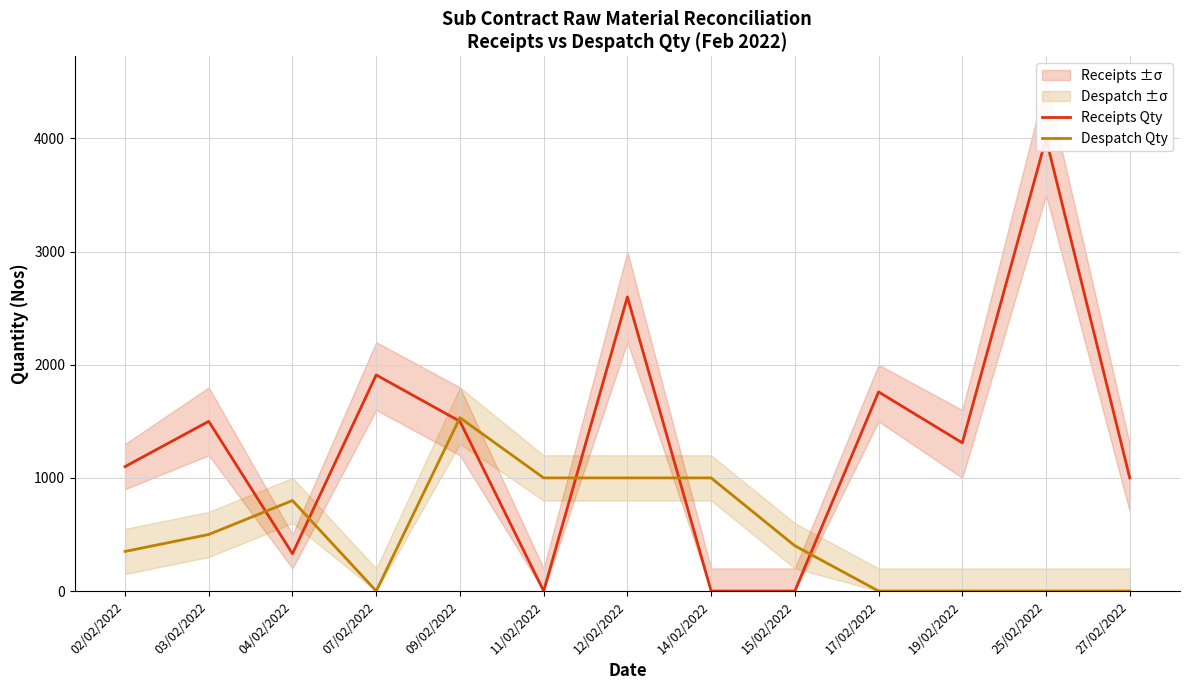

At 25/02/2022, list the series in order from smallest to largest.

Despatch Qty, Receipts Qty